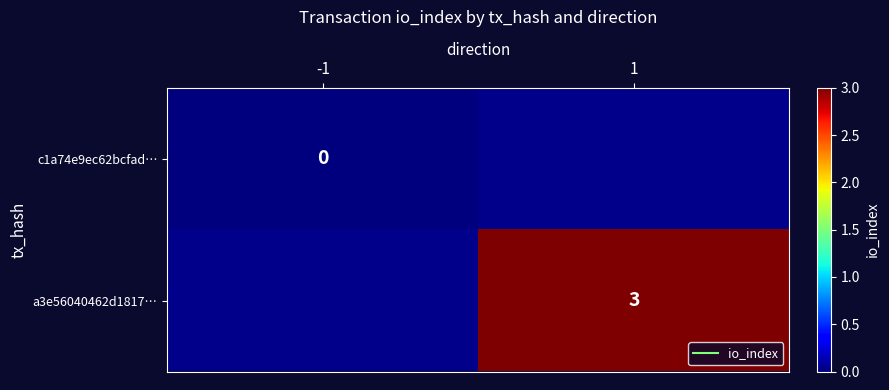

Is the value of a3e56040462d1817… at -1 greater than the value of c1a74e9ec62bcfad… at -1?

No